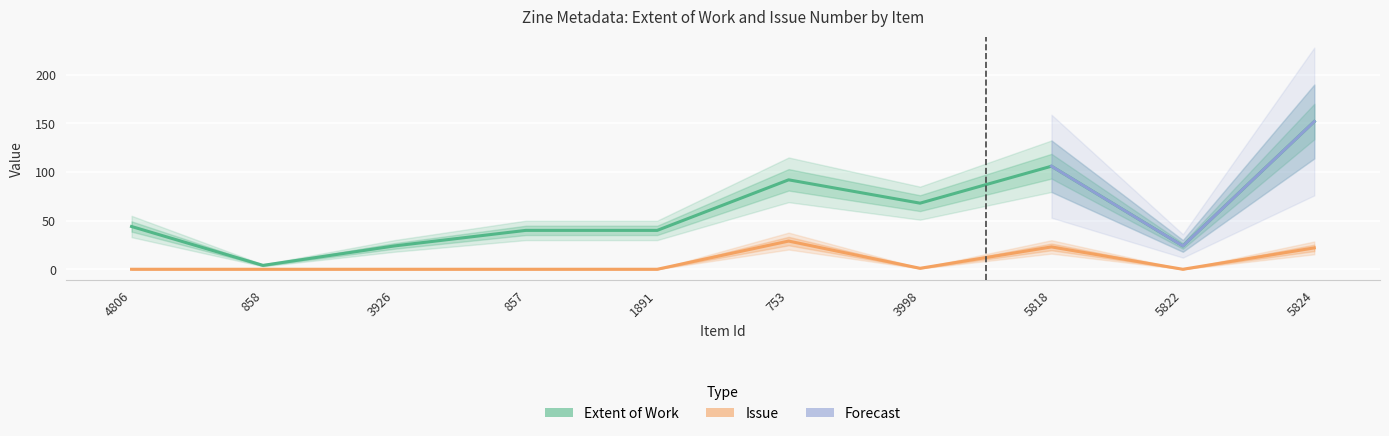

At 857, list the series in order from largest to smallest.

Extent of Work, Issue